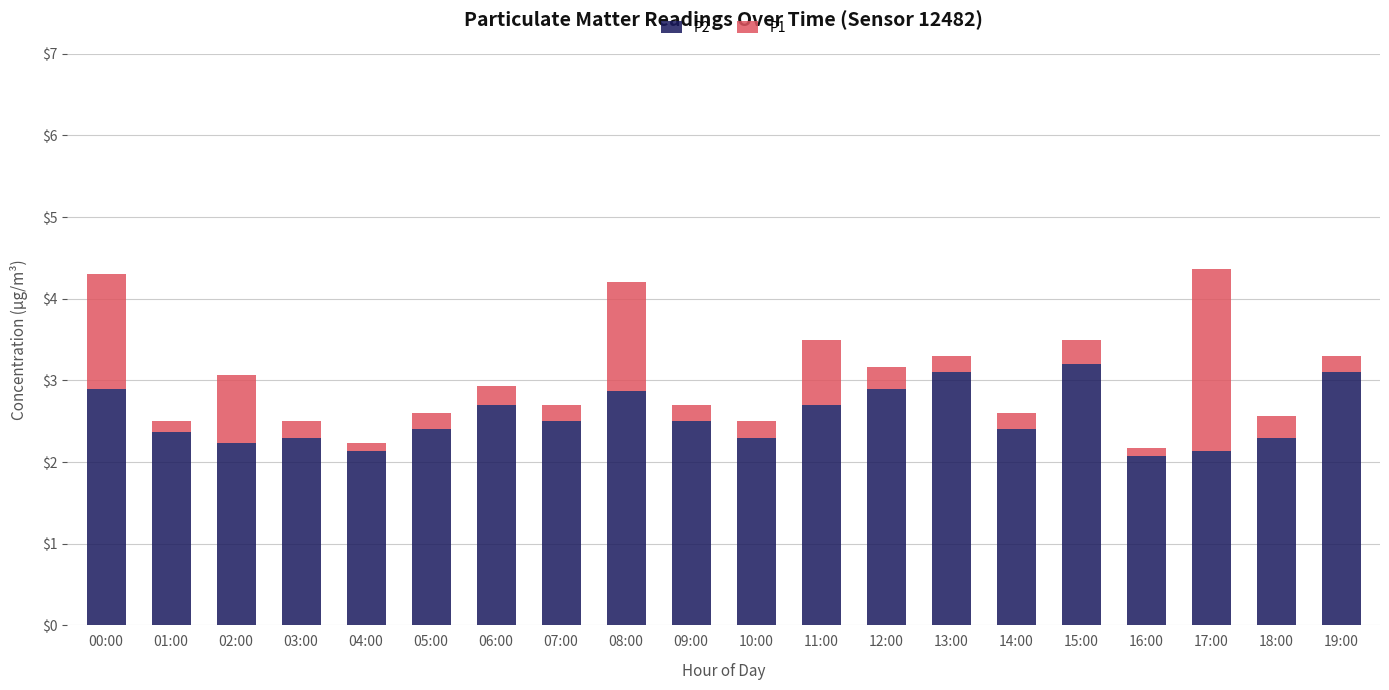

What is the lowest value of the P2 series?

2.1